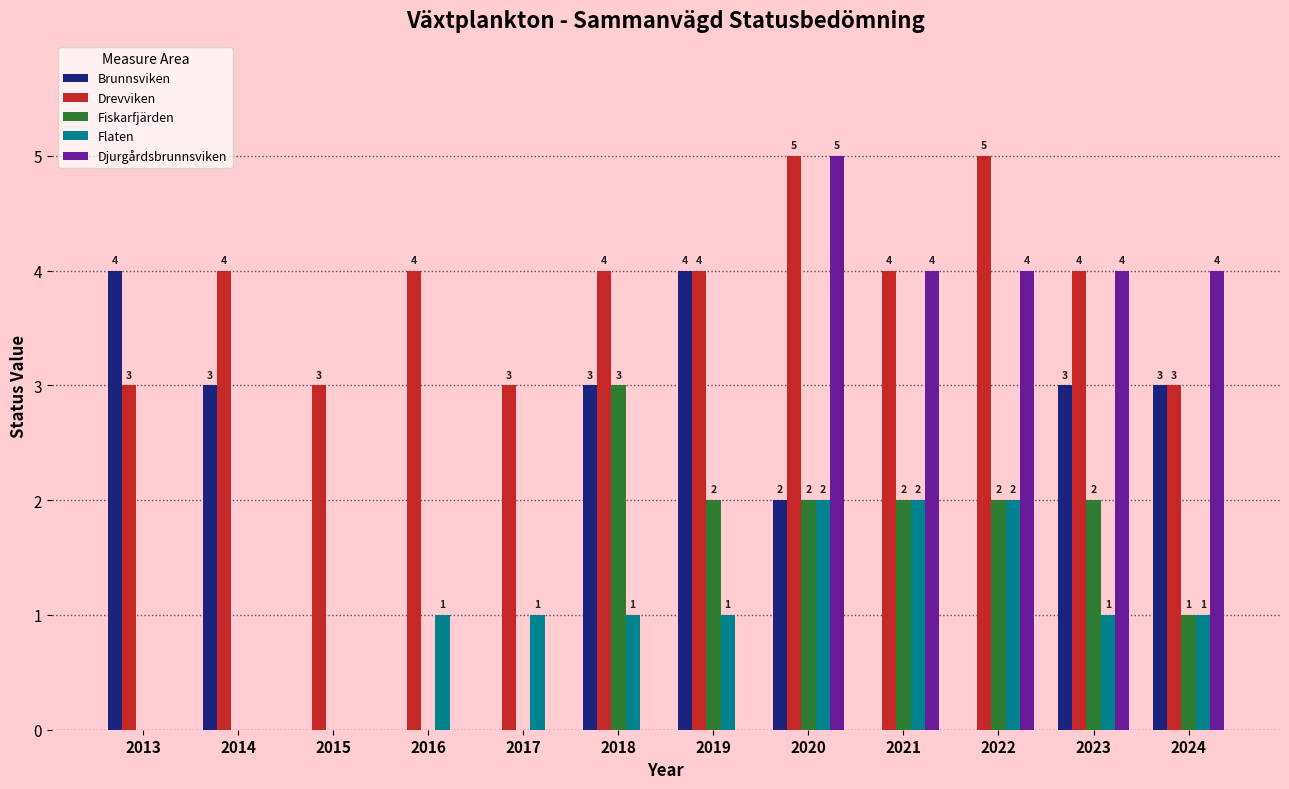

Reading left to right, list all the values displayed in this chart.

Brunnsviken: 4	3	0	0	0	3	4	2	0	0	3	3
Drevviken: 3	4	3	4	3	4	4	5	4	5	4	3
Fiskarfjärden: 0	0	0	0	0	3	2	2	2	2	2	1
Flaten: 0	0	0	1	1	1	1	2	2	2	1	1
Djurgårdsbrunnsviken: 0	0	0	0	0	0	0	5	4	4	4	4